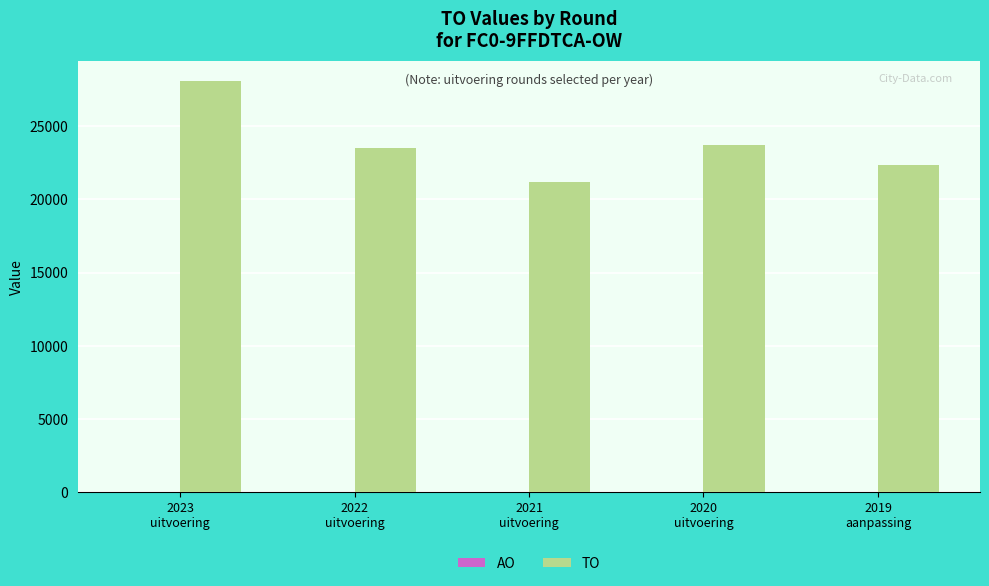

What is the maximum value shown in the chart?

28073